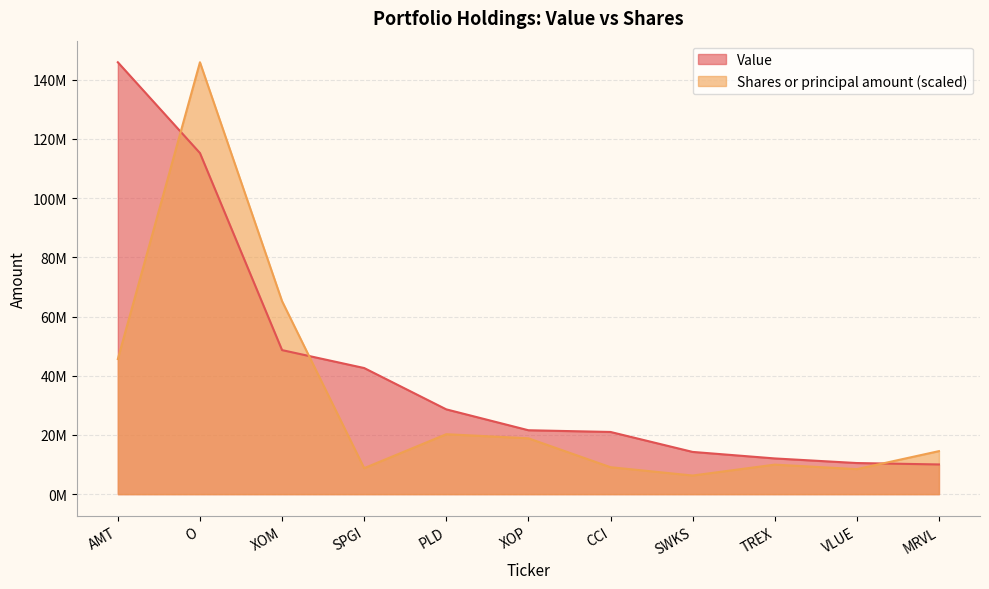

Rank the series by their average value, from lowest to highest.

Shares or principal amount (scaled), Value